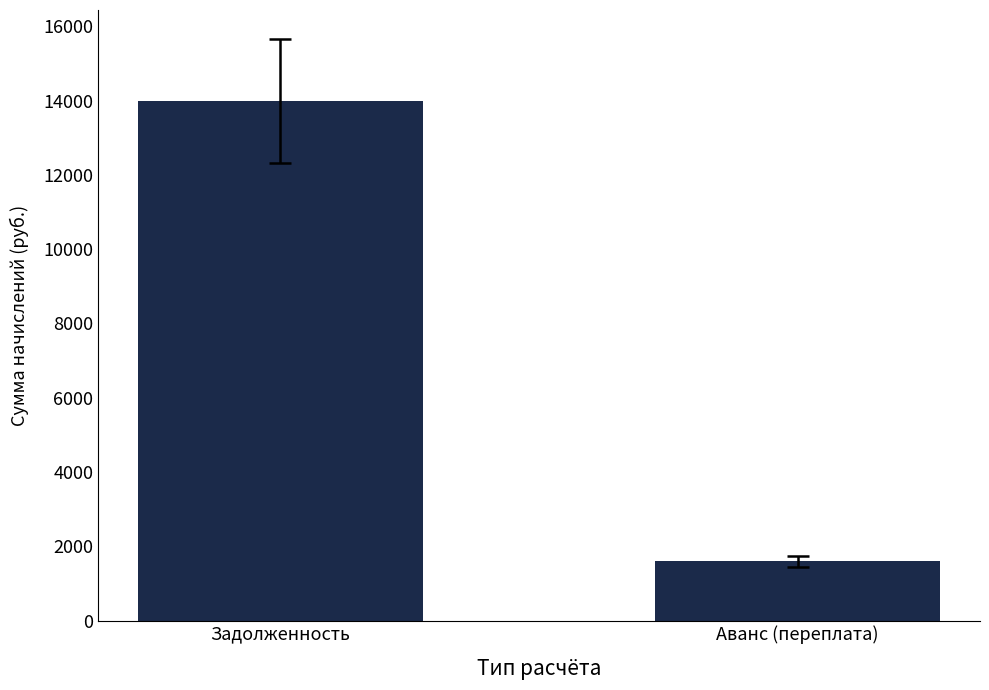

Reading left to right, transcribe all the data shown in this chart.

Задолженность=13982.9	Аванс (переплата)=1590.9